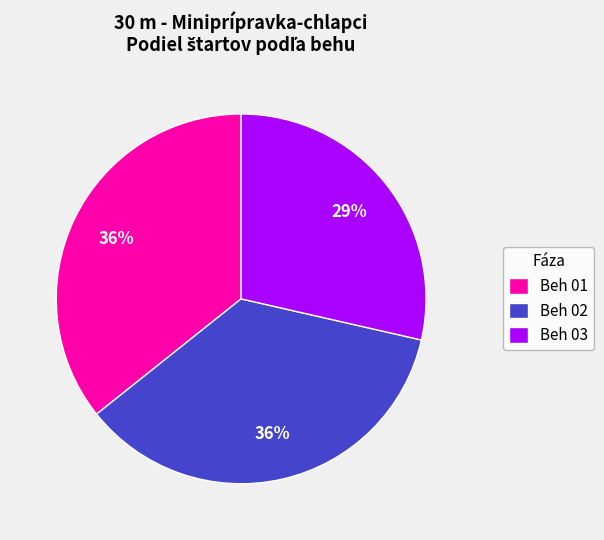

Count the number of slices in the pie.

3